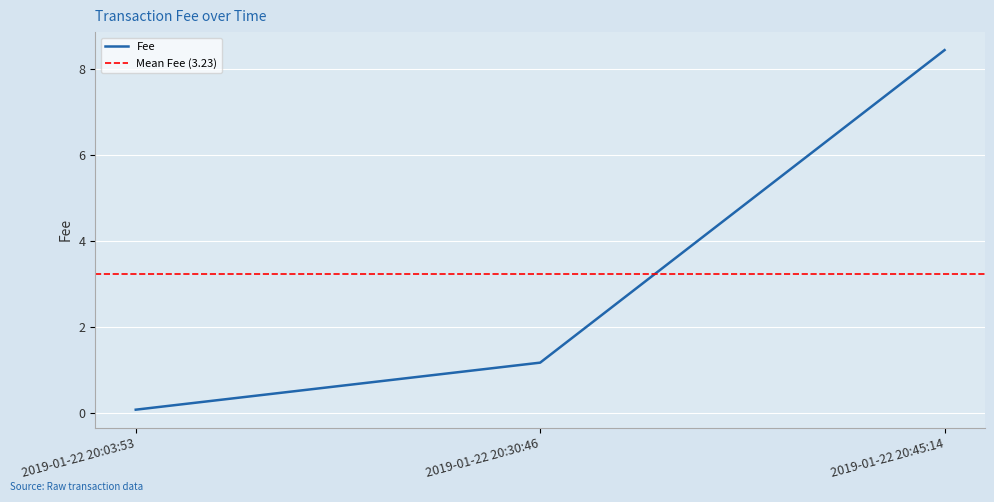

What is the label of the 2nd point from the right?

2019-01-22 20:30:46